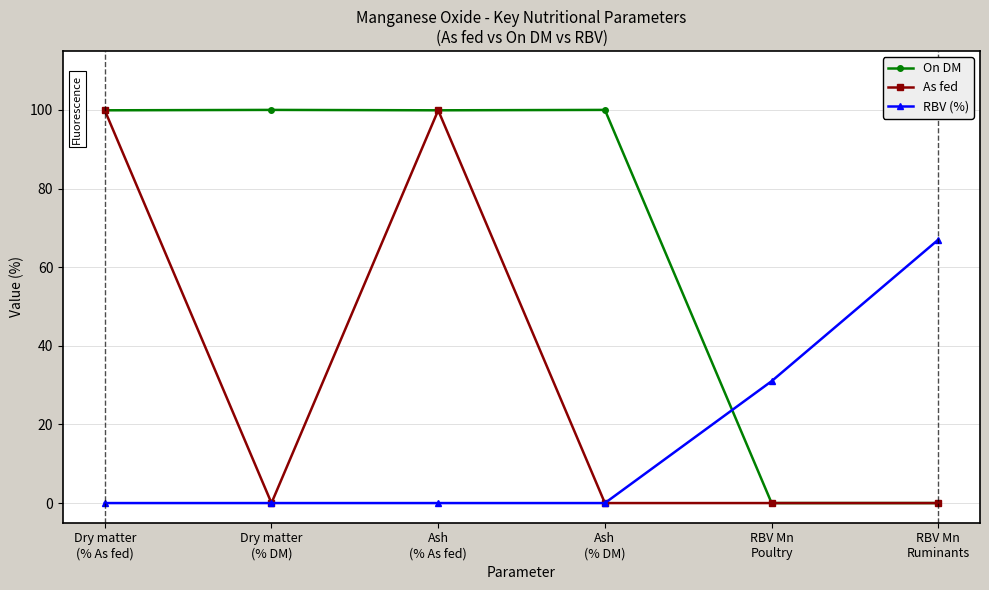

True or false: On DM has more than 2 interior local peaks.

False